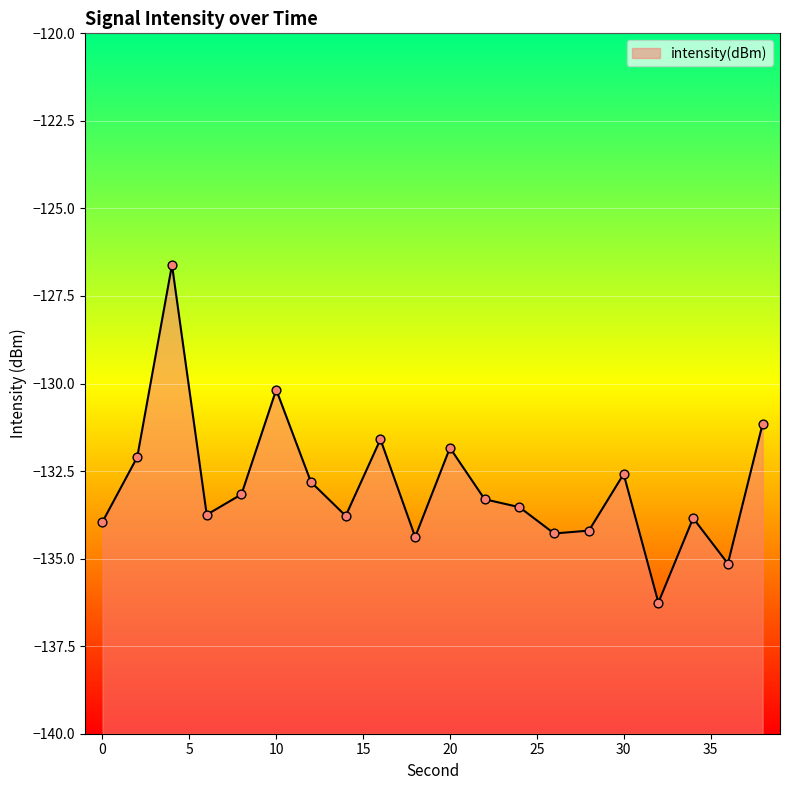

What is the change in value from 24 to 30?

+0.9